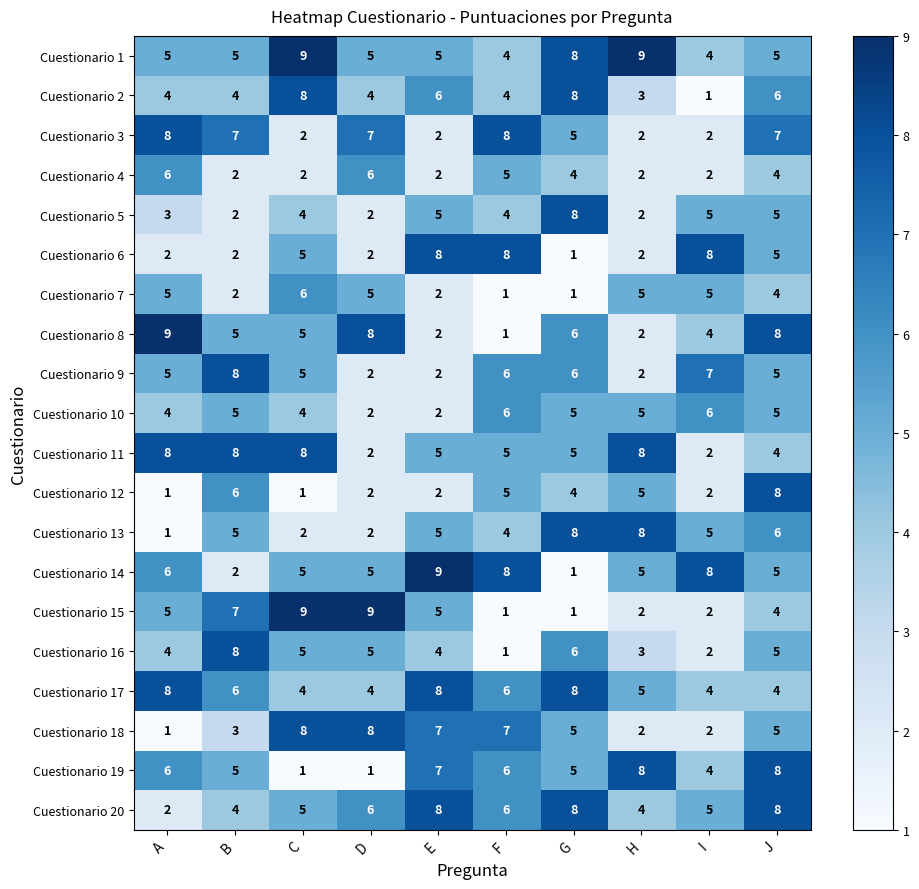

Is it true that Cuestionario 20 equals 6 at B?

False